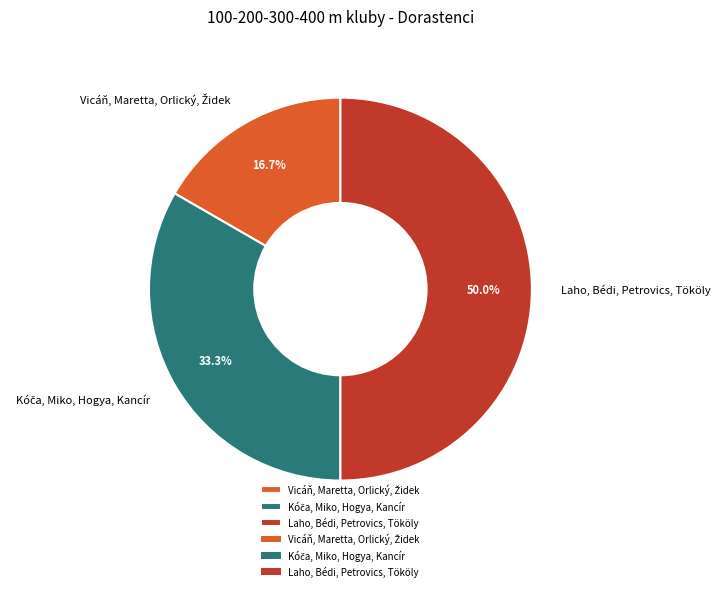

Which category has the biggest portion of the pie?

Laho, Bédi, Petrovics, Tököly